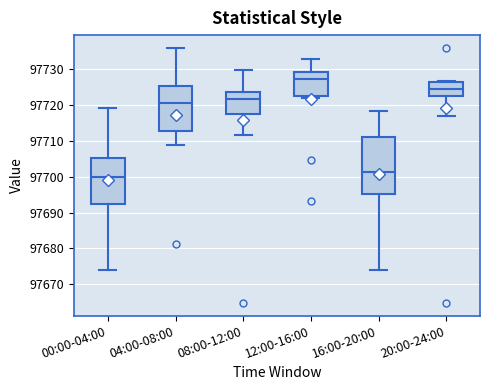

Reading left to right, read every box against the y-axis: the position of its median line, the range the box covers, and the ends of its whiskers. The values are not printed on the chart, so give them approximately, as read against the axis.

00:00-04:00: median 97700, box 97693 to 97705, whiskers 97674 to 97719
04:00-08:00: median 97721, box 97713 to 97725, whiskers 97709 to 97736
08:00-12:00: median 97722, box 97717 to 97724, whiskers 97712 to 97730
12:00-16:00: median 97727, box 97723 to 97729, whiskers 97722 to 97733
16:00-20:00: median 97701, box 97695 to 97711, whiskers 97674 to 97718
20:00-24:00: median 97724, box 97722 to 97726, whiskers 97717 to 97727